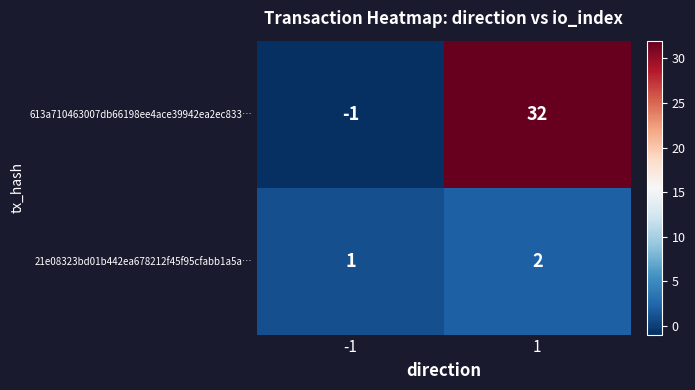

What is the sum of all 613a710463007db66198ee4ace39942ea2ec833… values?

31